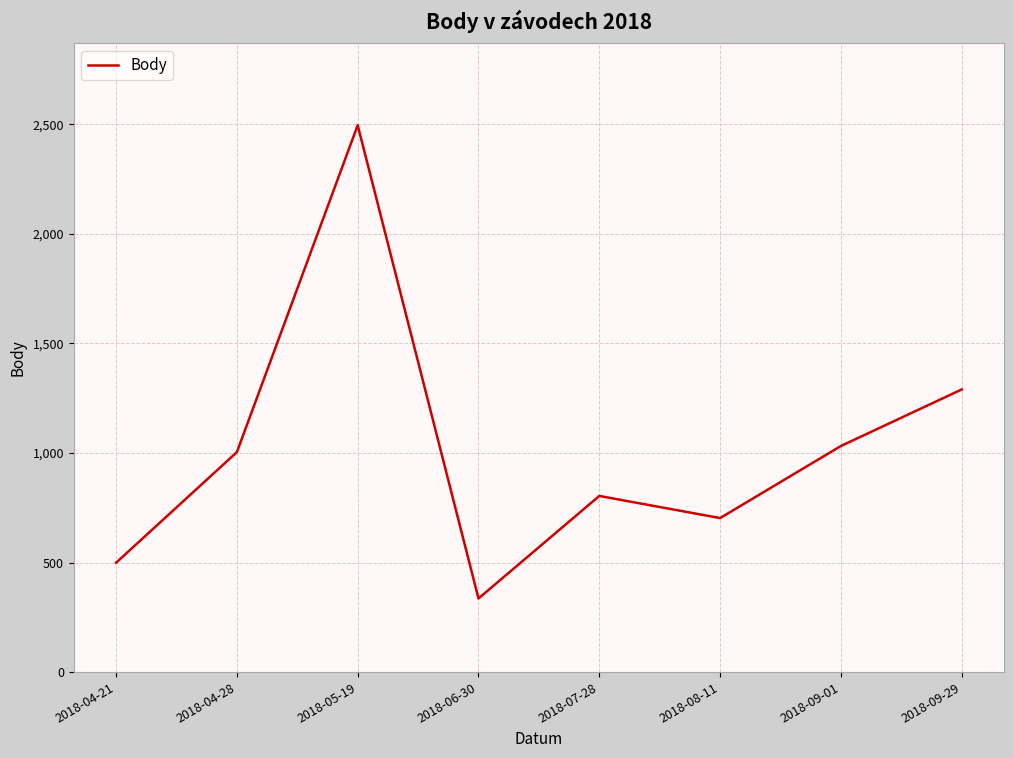

What is the smallest value displayed?

336